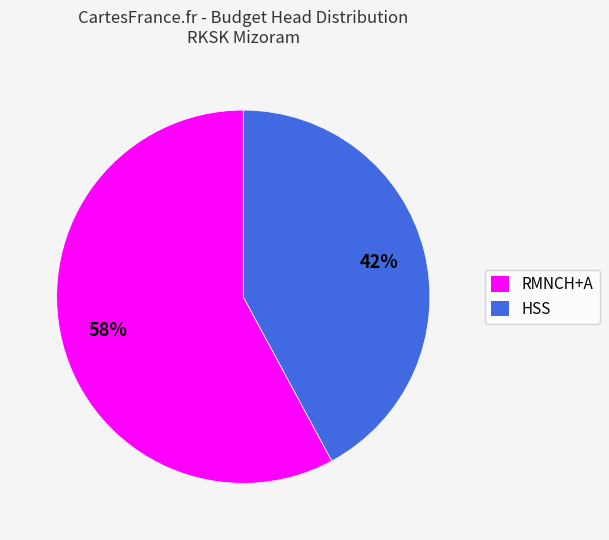

What is the majority slice?

RMNCH+A